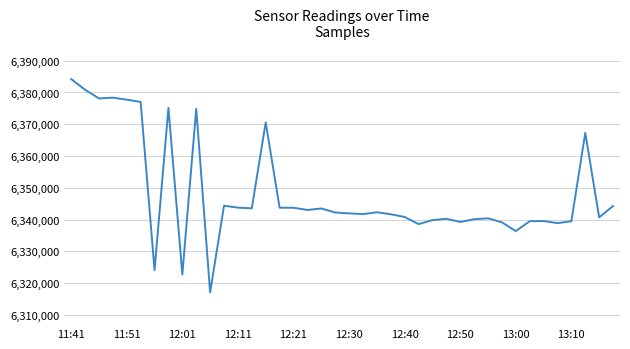

True or false: the data has more than 1 interior local peaks.

True